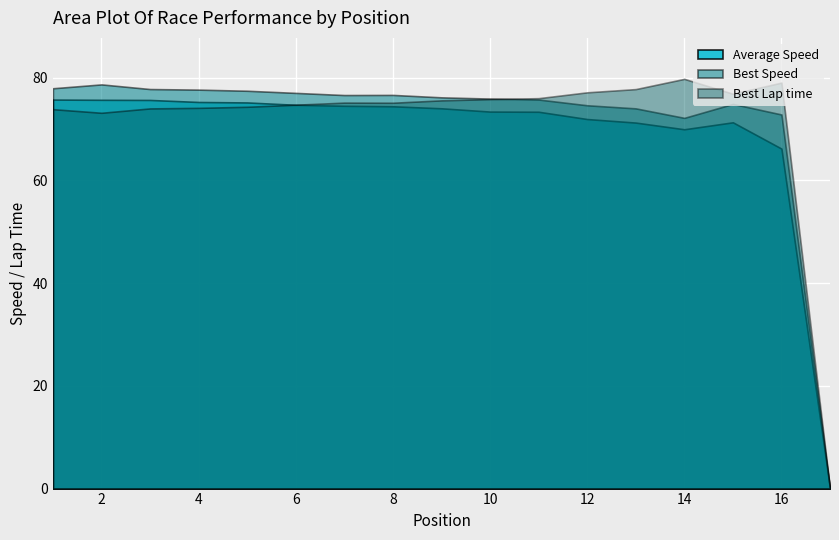

In Best Lap time, how many points are higher than both neighbors (excluding endpoints)?

3